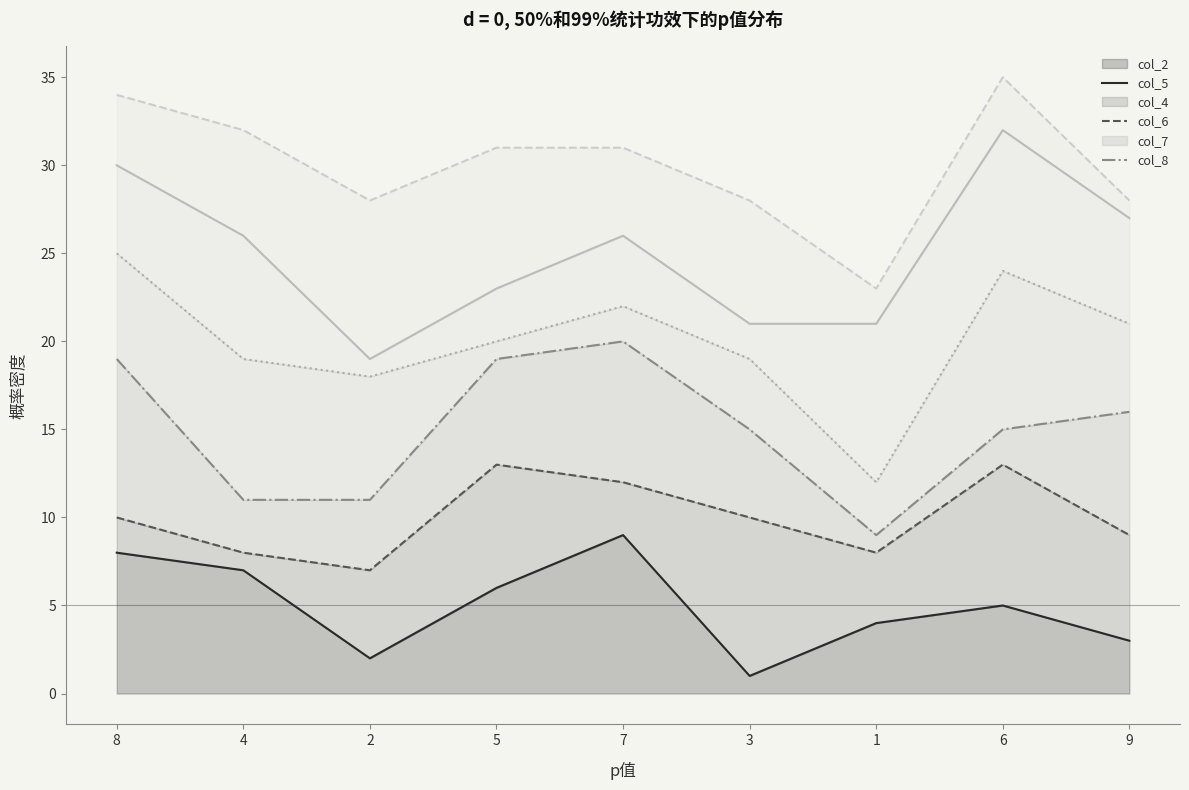

The value of col_6_line at 6 is 39. True or false?

False